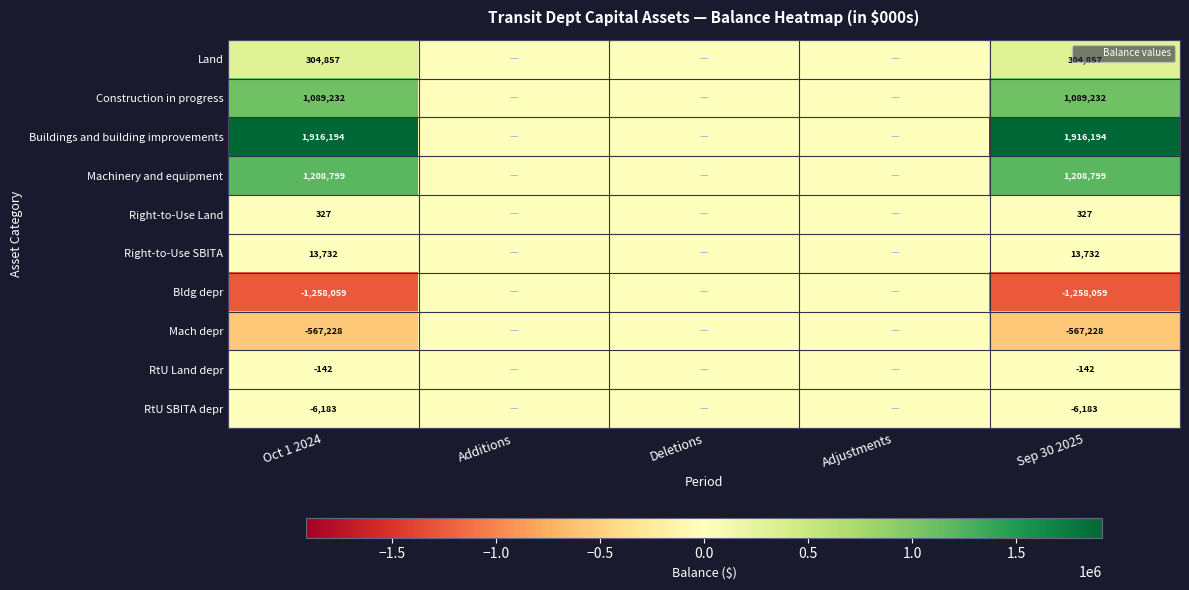

List the series in order of their peak value, highest first.

Buildings and building improvements, Machinery and equipment, Construction in progress, Land, Right-to-Use SBITA, Right-to-Use Land, Bldg depr, Mach depr, RtU Land depr, RtU SBITA depr